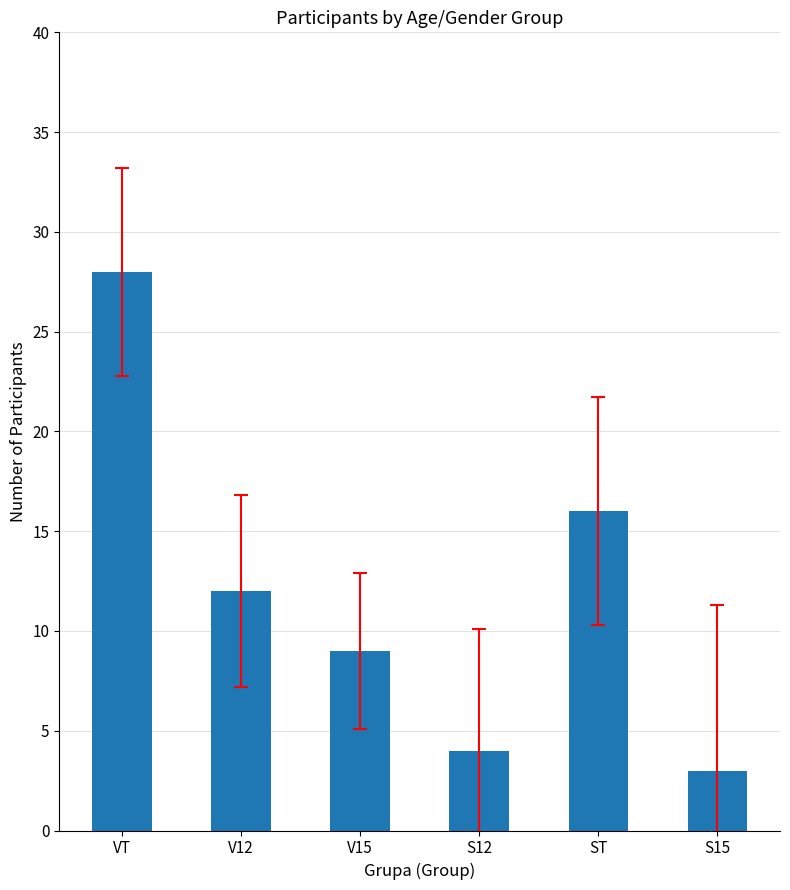

What is the label of the 6th bar from the right?

VT